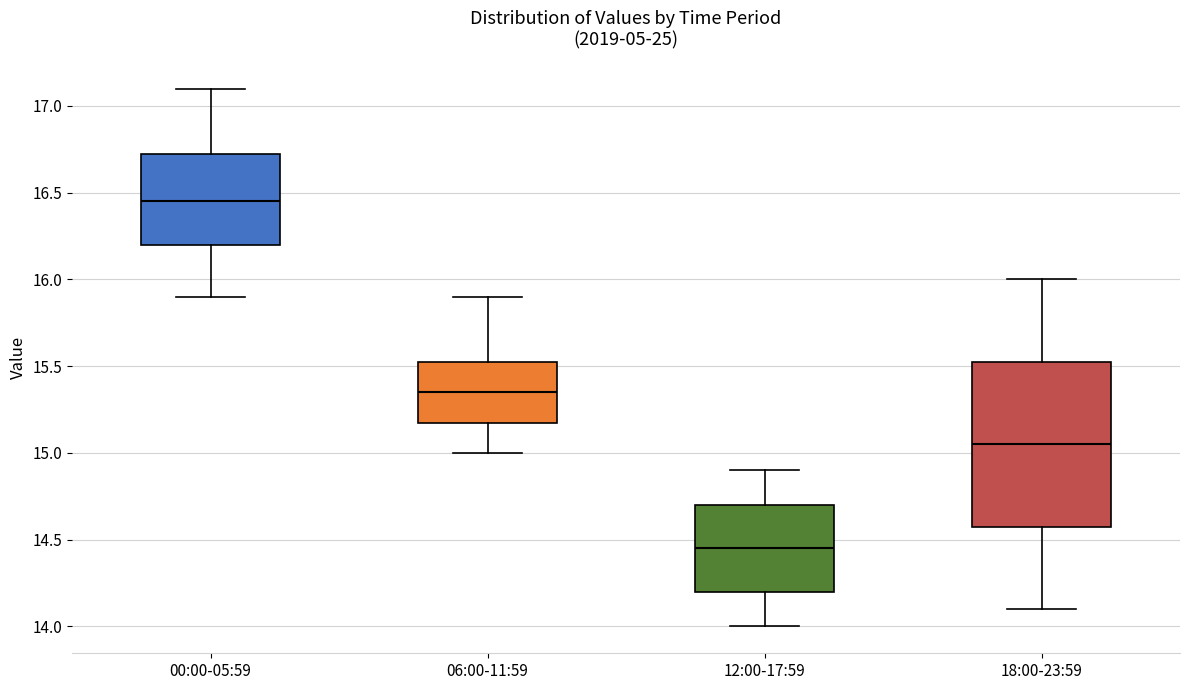

Reading left to right, transcribe this box plot: for each box, give where its median line is, the range the box spans, and where its two whiskers end, as read against the y-axis. The values are not printed on the chart, so give them approximately, as read against the axis.

00:00-05:59: median 16.45, box 16.20 to 16.75, whiskers 15.90 to 17.10
06:00-11:59: median 15.35, box 15.20 to 15.55, whiskers 15.00 to 15.90
12:00-17:59: median 14.45, box 14.20 to 14.70, whiskers 14.00 to 14.90
18:00-23:59: median 15.05, box 14.60 to 15.55, whiskers 14.10 to 16.00